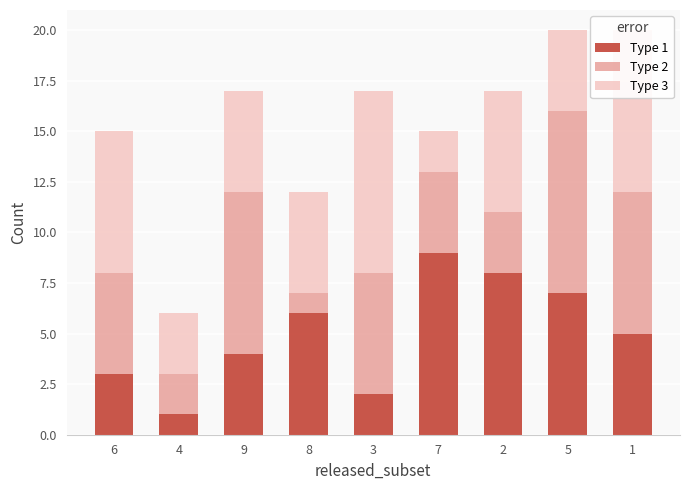

What are all the series names shown in the legend?

Type 1, Type 2, Type 3